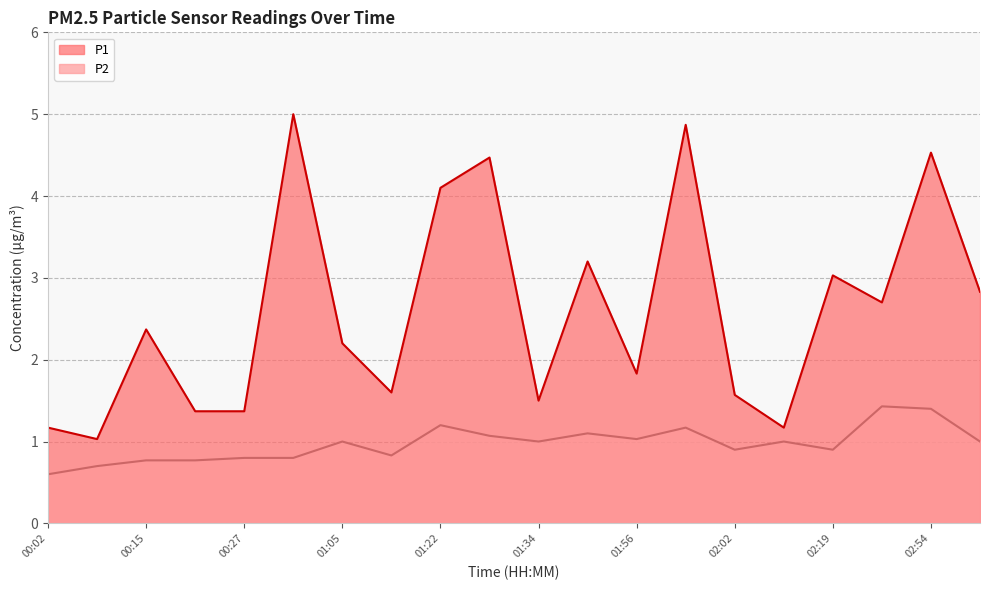

Which series has the largest range (max minus min)?

P1